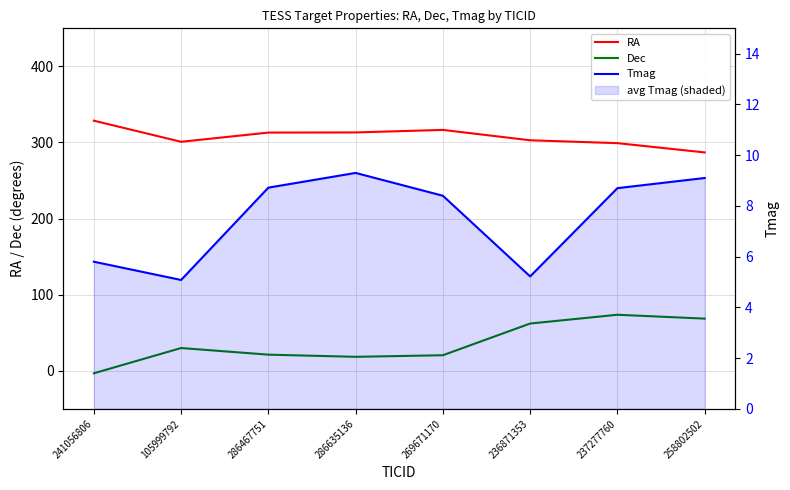

Which series changed the most between 241056806 and 286635136?

Dec